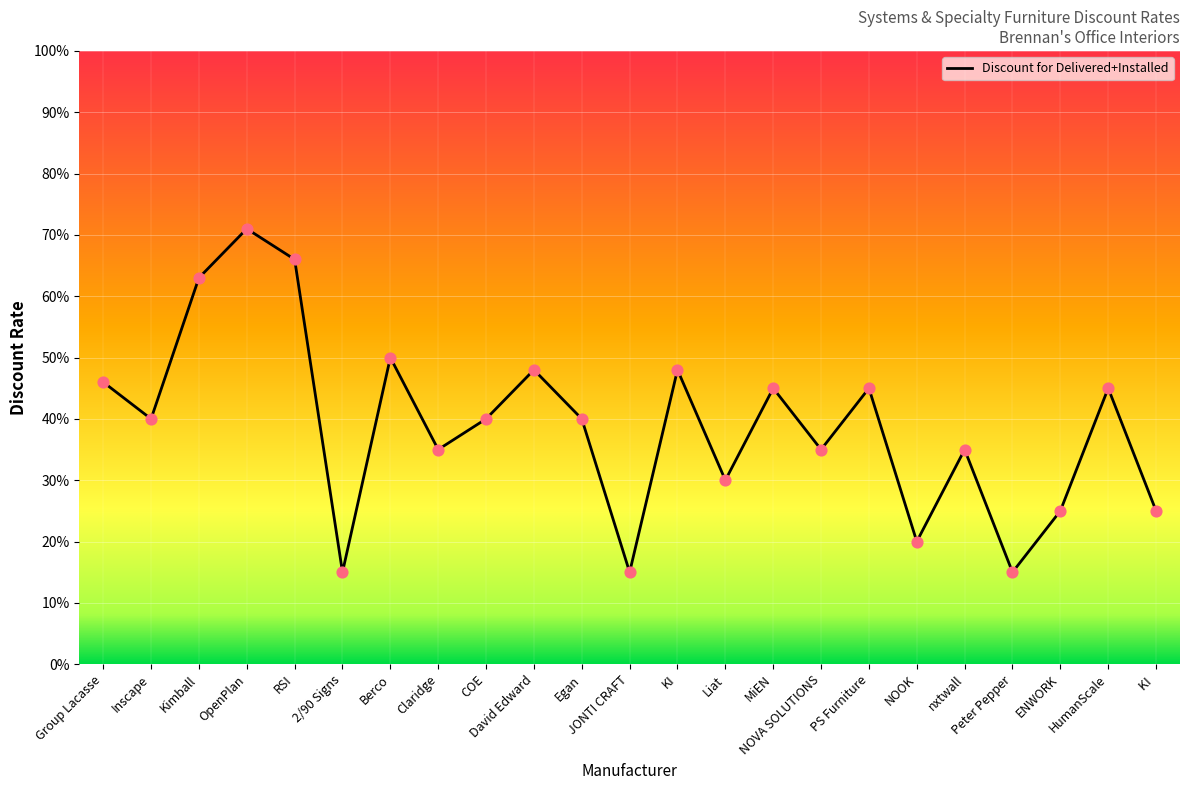

What is the change in value from OpenPlan to NOVA SOLUTIONS?

-0.4